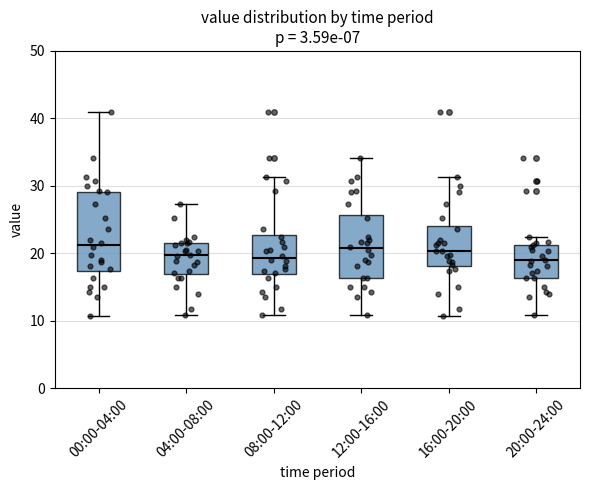

Reading left to right, read every box against the y-axis: the position of its median line, the range the box covers, and the ends of its whiskers. The values are not printed on the chart, so give them approximately, as read against the axis.

00:00-04:00: median 21, box 17 to 29, whiskers 11 to 41
04:00-08:00: median 20, box 17 to 21, whiskers 11 to 27
08:00-12:00: median 19, box 17 to 23, whiskers 11 to 31
12:00-16:00: median 21, box 16 to 26, whiskers 11 to 34
16:00-20:00: median 20, box 18 to 24, whiskers 11 to 31
20:00-24:00: median 19, box 16 to 21, whiskers 11 to 22